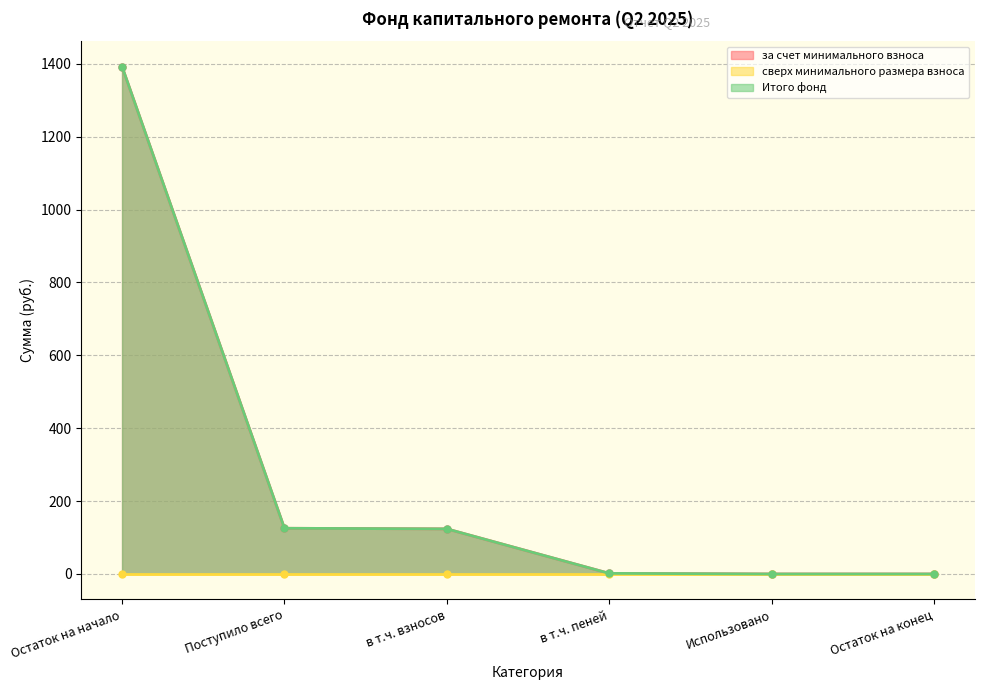

The за счет минимального взноса series shows 215.8 at в т.ч. взносов. True or false?

False